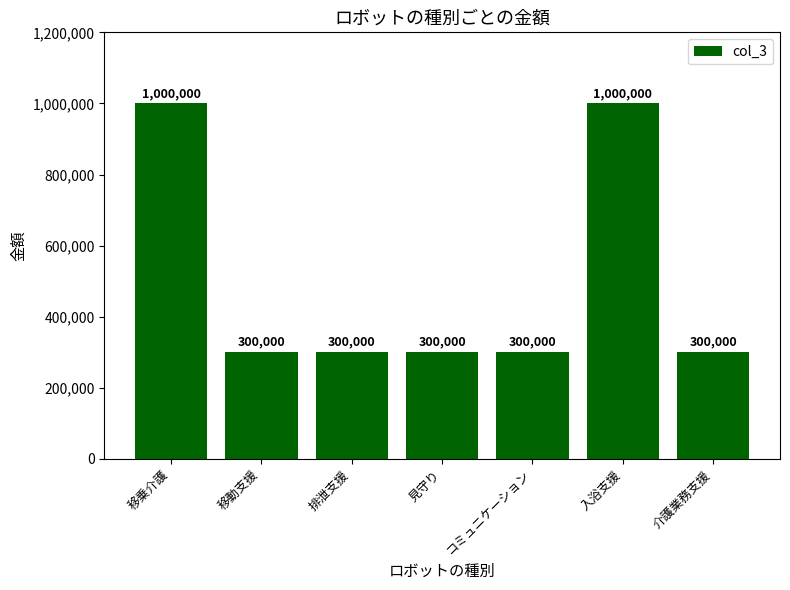

What is the difference between the maximum and minimum values?

700000